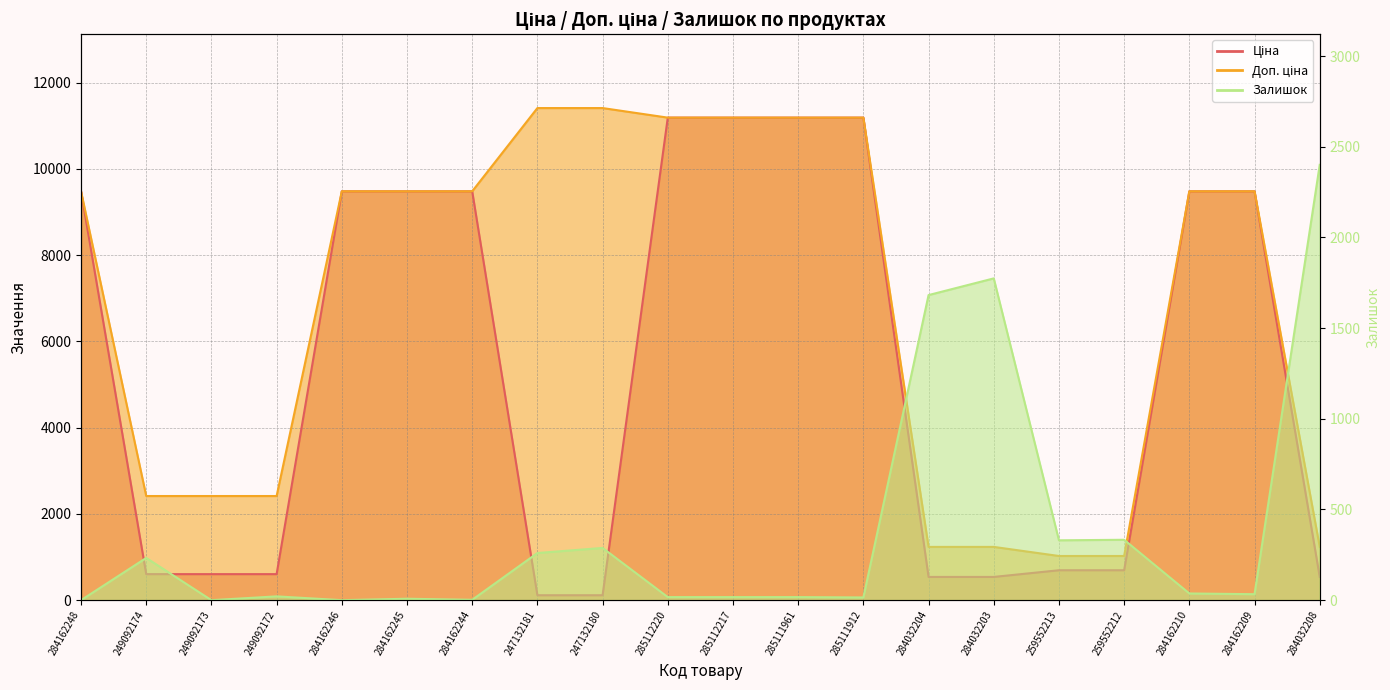

At which category does the chart reach its peak across all series?

247132181